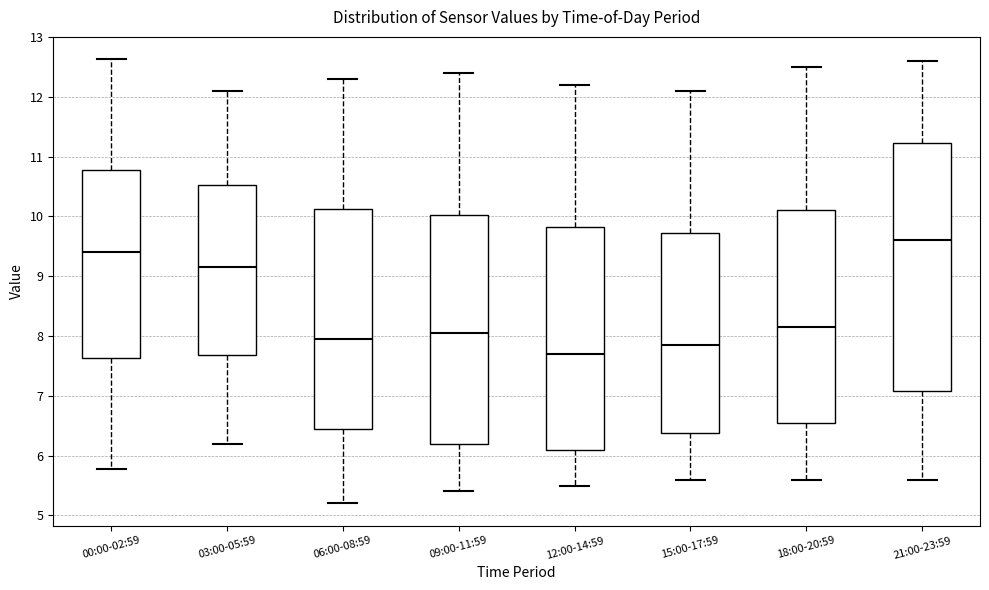

Reading left to right, transcribe this box plot: for each box, give where its median line is, the range the box spans, and where its two whiskers end, as read against the y-axis. The values are not printed on the chart, so give them approximately, as read against the axis.

00:00-02:59: median 9.4, box 7.6 to 10.8, whiskers 5.8 to 12.6
03:00-05:59: median 9.2, box 7.7 to 10.5, whiskers 6.2 to 12.1
06:00-08:59: median 8.0, box 6.5 to 10.1, whiskers 5.2 to 12.3
09:00-11:59: median 8.1, box 6.2 to 10.0, whiskers 5.4 to 12.4
12:00-14:59: median 7.7, box 6.1 to 9.8, whiskers 5.5 to 12.2
15:00-17:59: median 7.9, box 6.4 to 9.7, whiskers 5.6 to 12.1
18:00-20:59: median 8.2, box 6.6 to 10.1, whiskers 5.6 to 12.5
21:00-23:59: median 9.6, box 7.1 to 11.2, whiskers 5.6 to 12.6